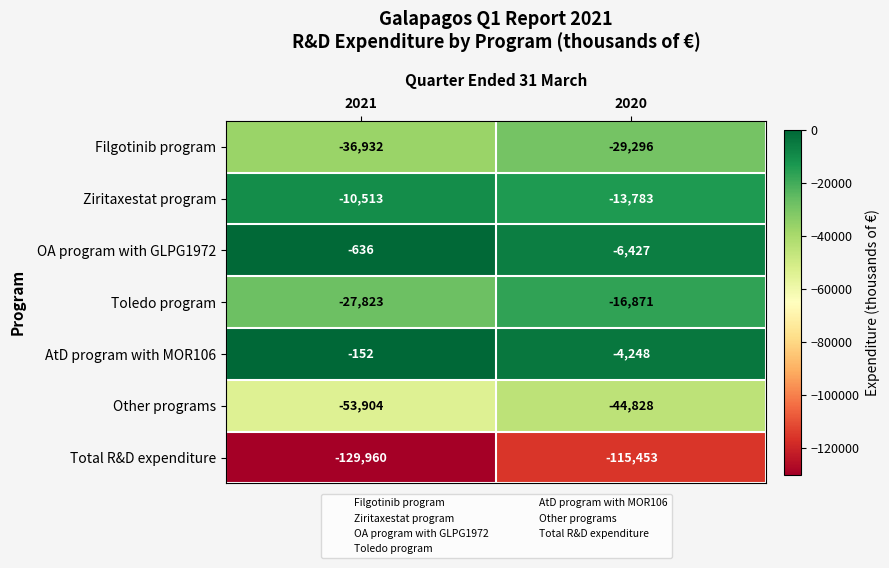

What is the greatest value displayed?

-152